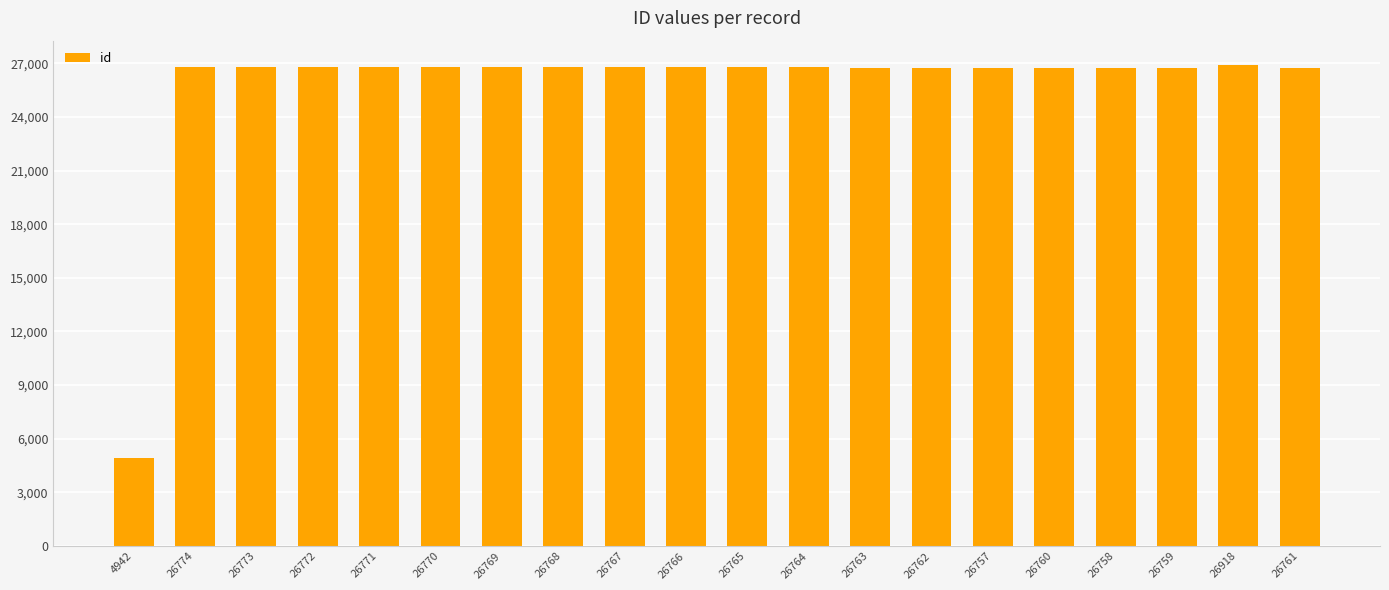

What is the ratio of the value at 26769 to the value at 26761?

1.0